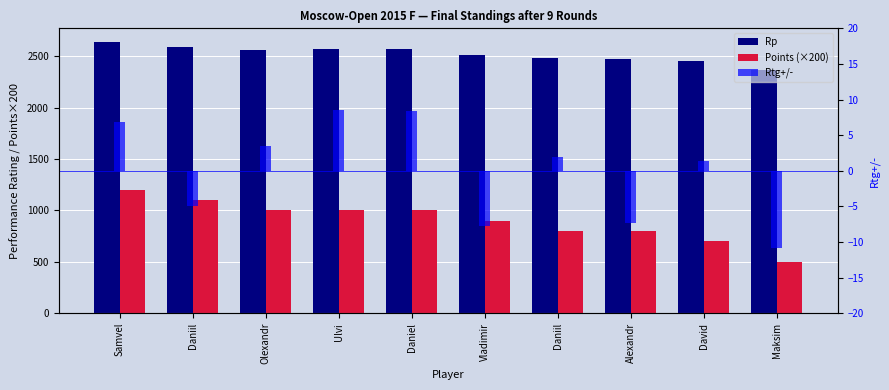

Reading right to left, what are all the values shown in this chart?

Rp: 2362.0	2450.0	2476.0	2483.0	2514.0	2566.0	2567.0	2562.0	2588.0	2639.0
Points (×200): 500.0	700.0	800.0	800.0	900.0	1000.0	1000.0	1000.0	1100.0	1200.0
Rtg+/-: -10.9	1.4	-7.3	2.0	-7.7	8.4	8.6	3.5	-4.9	6.9